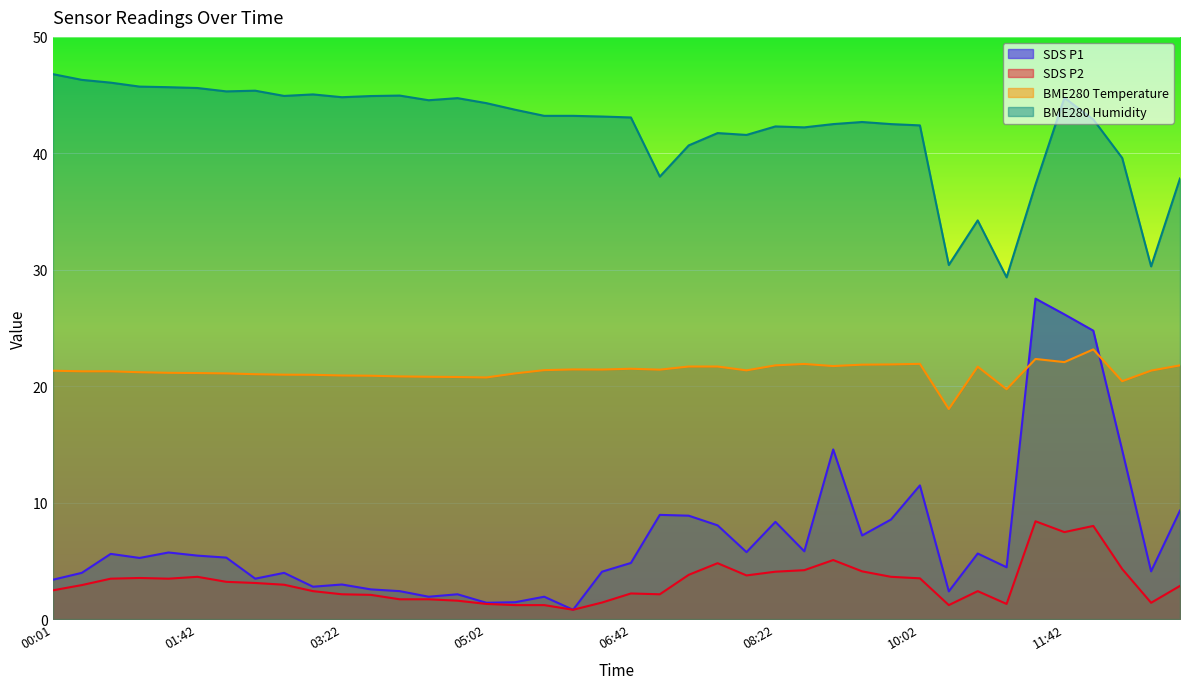

What is the difference between the SDS_P2 values at 10:22 and 12:23?

3.1